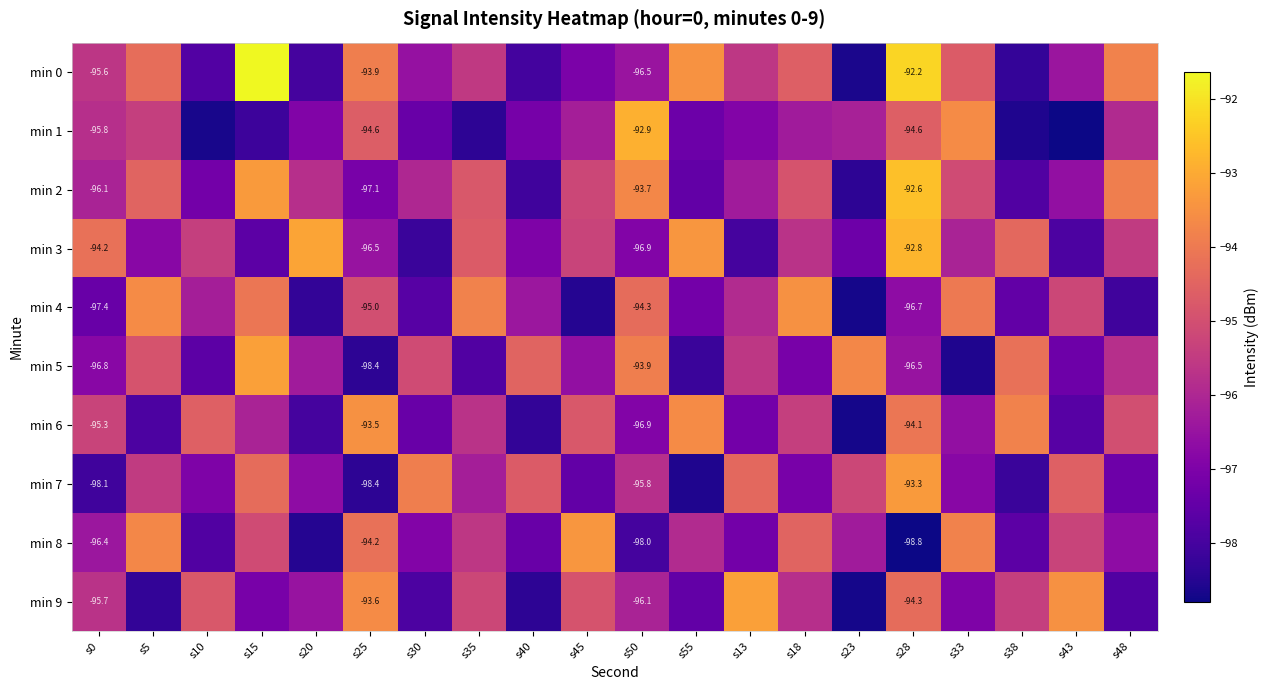

How many distinct data groups are displayed?

10